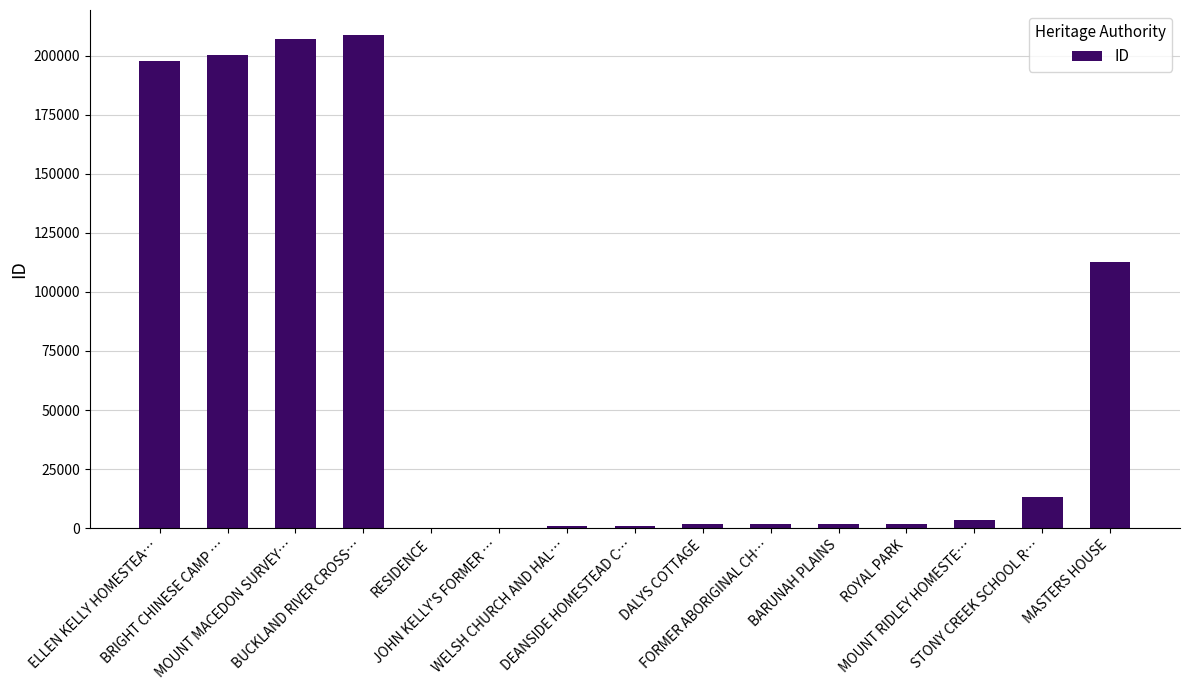

At which label does the data first exceed 1954?

ELLEN KELLY HOMESTEA…